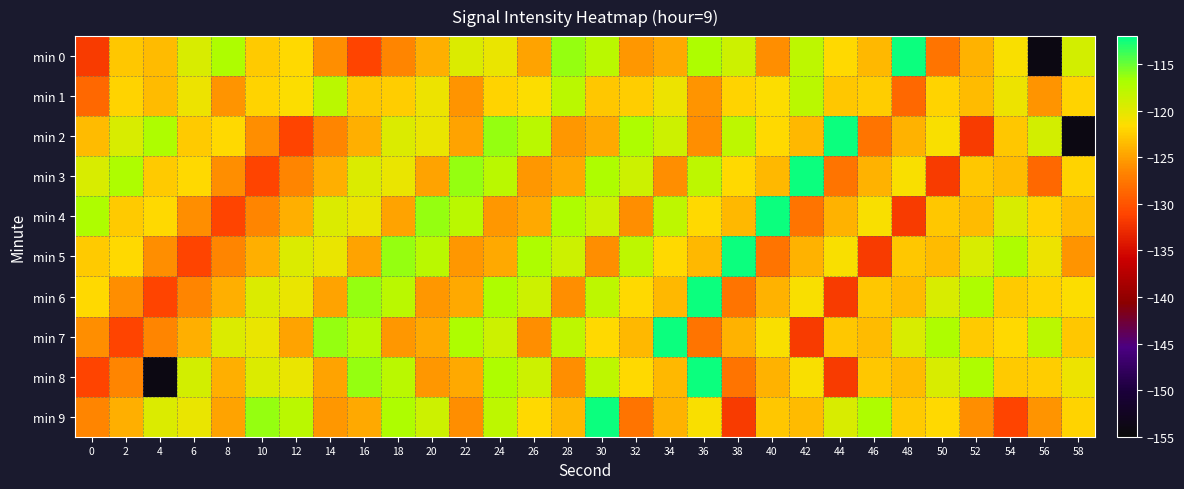

List the series in order of their peak value, highest first.

min 0, min 2, min 3, min 4, min 5, min 6, min 7, min 8, min 9, min 1